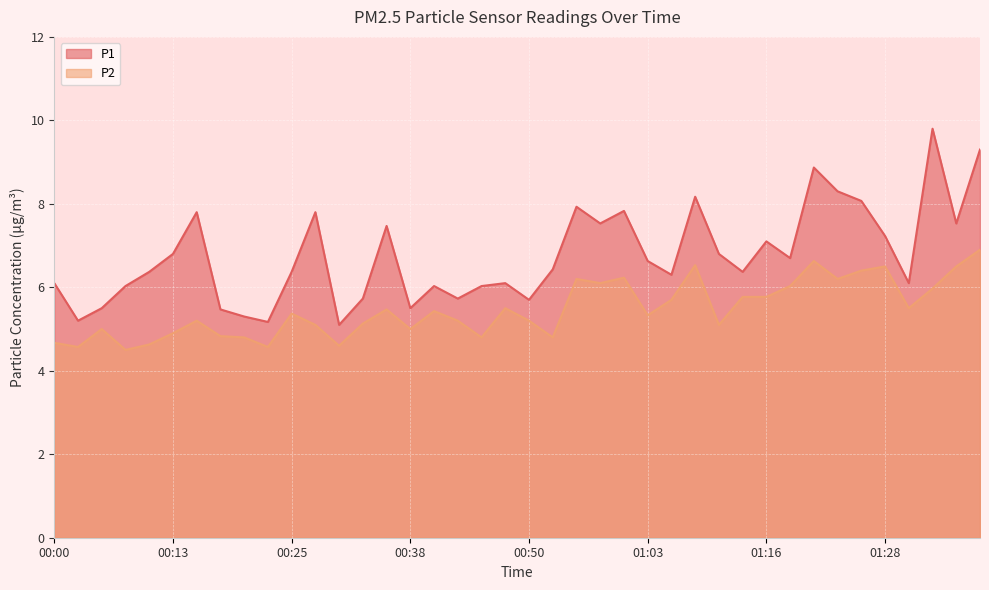

How many interior local valleys does the P2 series have?

12